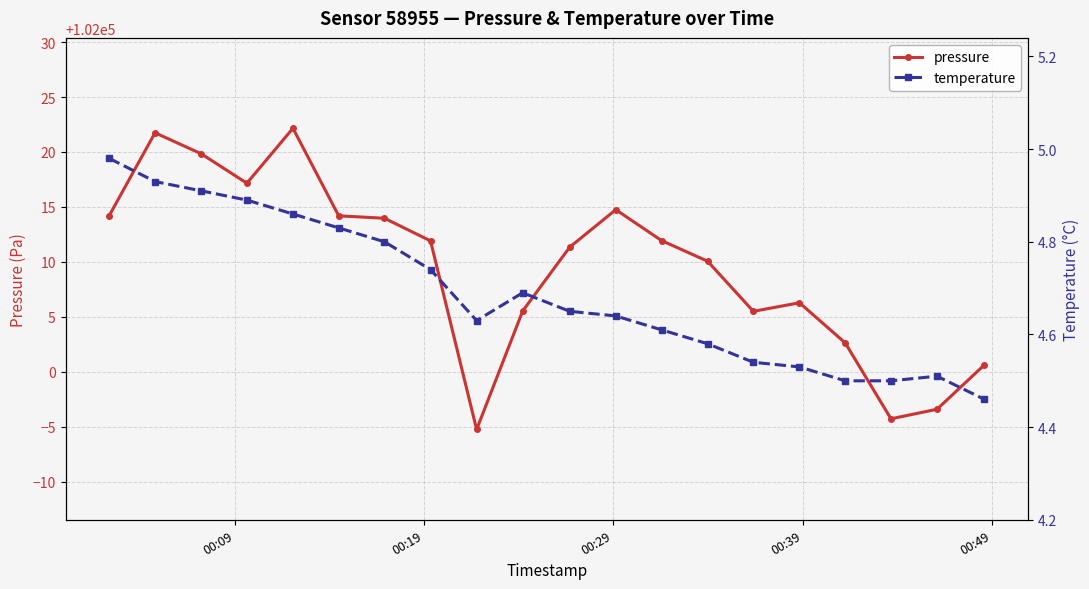

How many lines are shown in the chart?

2